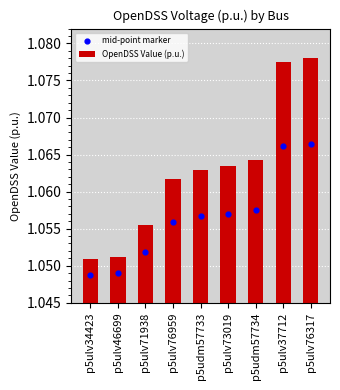

What is the total value across all series at p5udm57733?

2.1